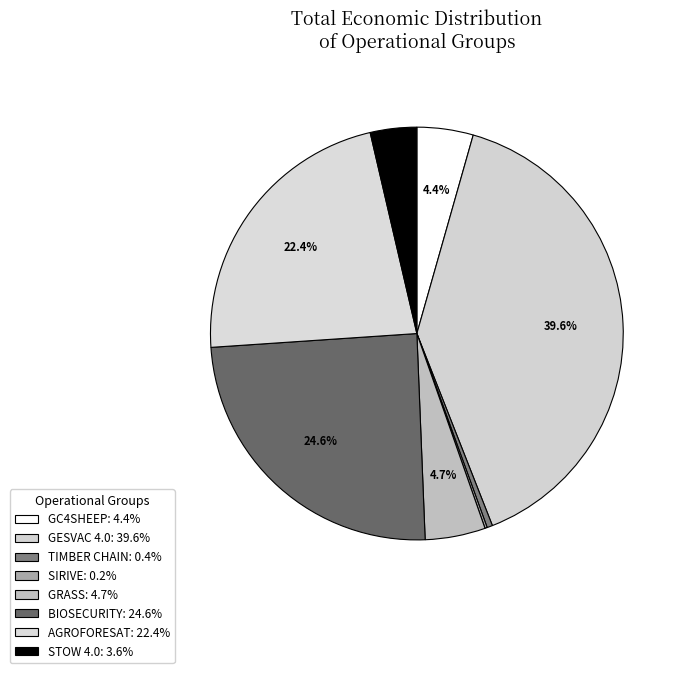

The SIRIVE slice represents 8% of the pie. True or false?

False